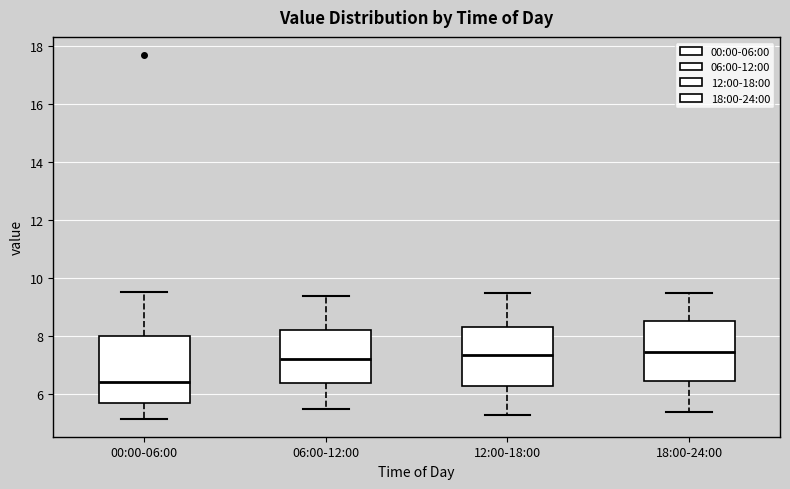

Comparing the boxes themselves (not the whiskers), which one is the tallest?

00:00-06:00